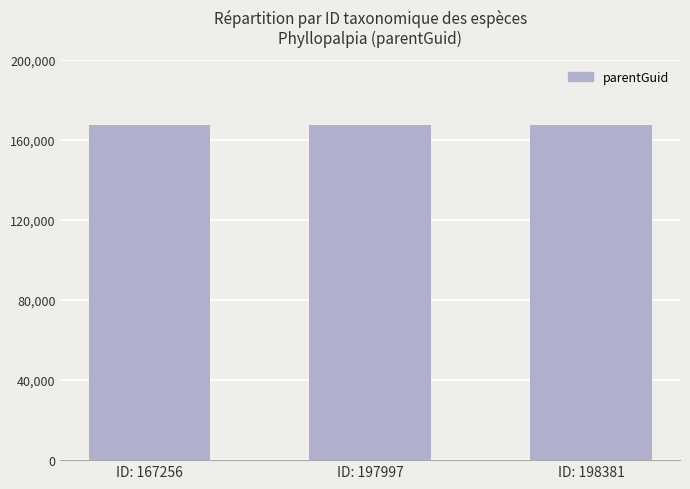

Rank the categories by value from lowest to highest.

167256, 197997, 198381, 3